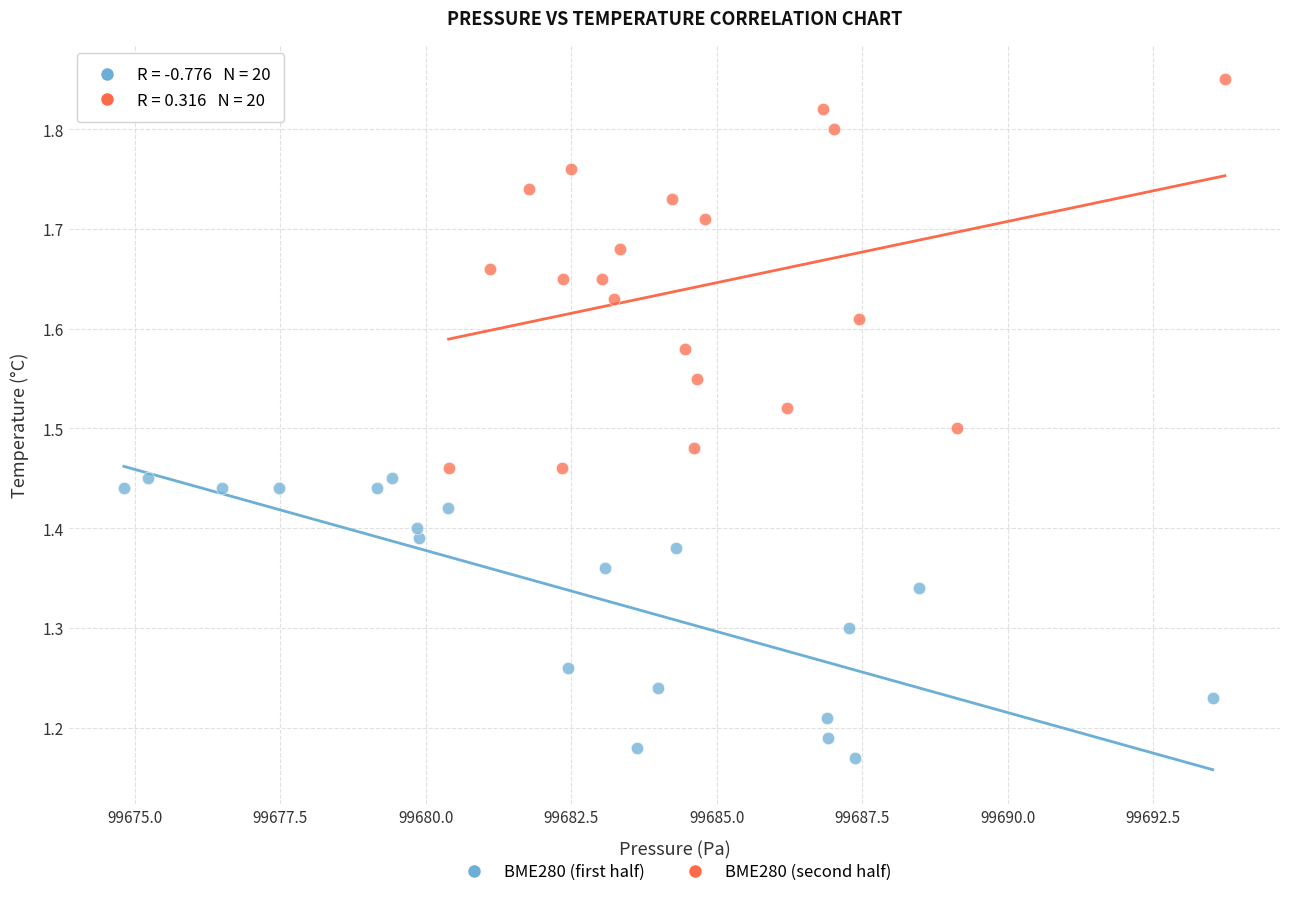

Which series contains the lowest Y value?

BME280 (first half)